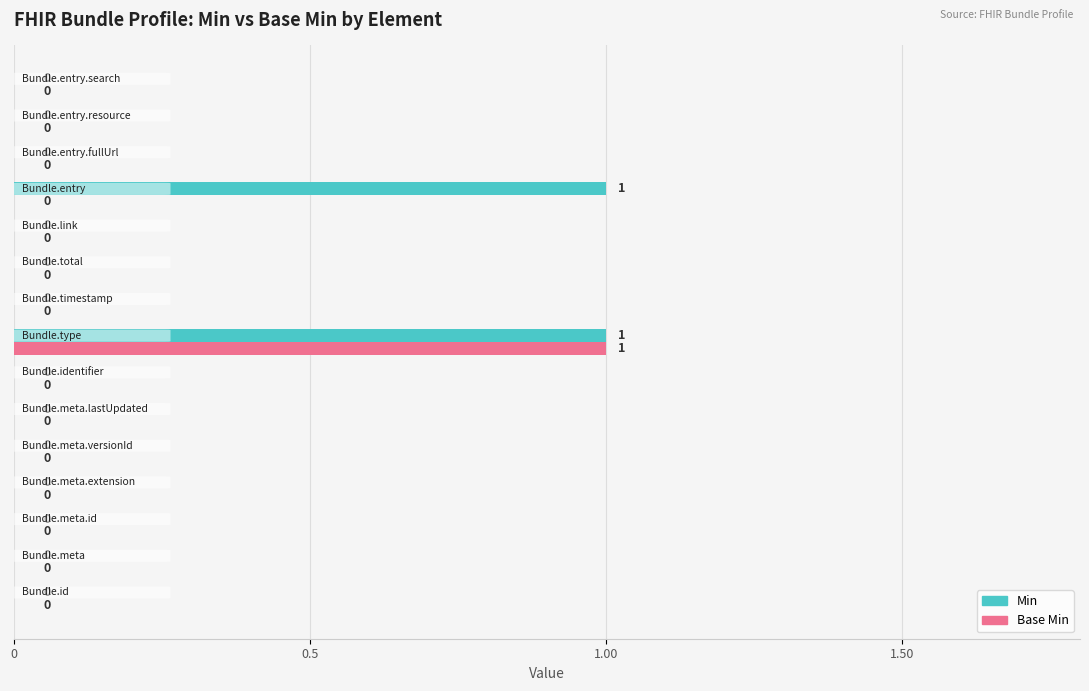

Which series has the largest total across all categories?

Min